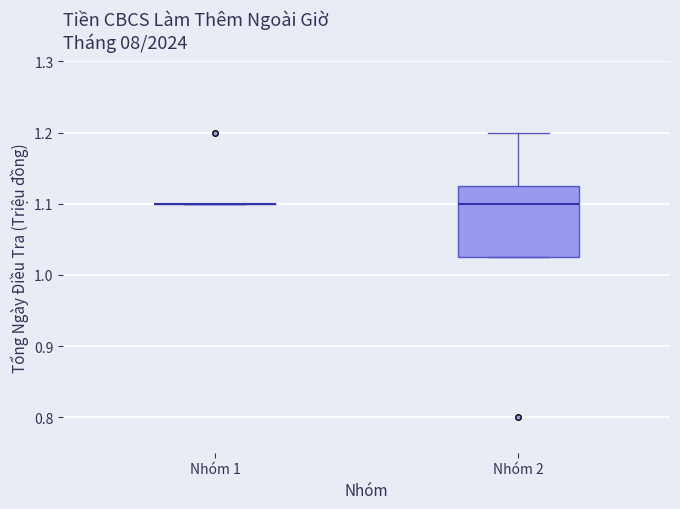

Which box is the tallest, from its lower edge to its upper edge?

Nhóm 2